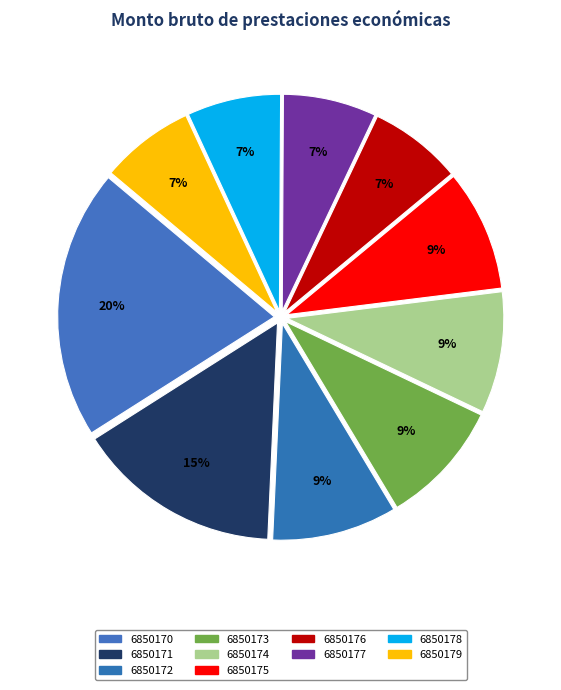

How many segments does this pie chart have?

10